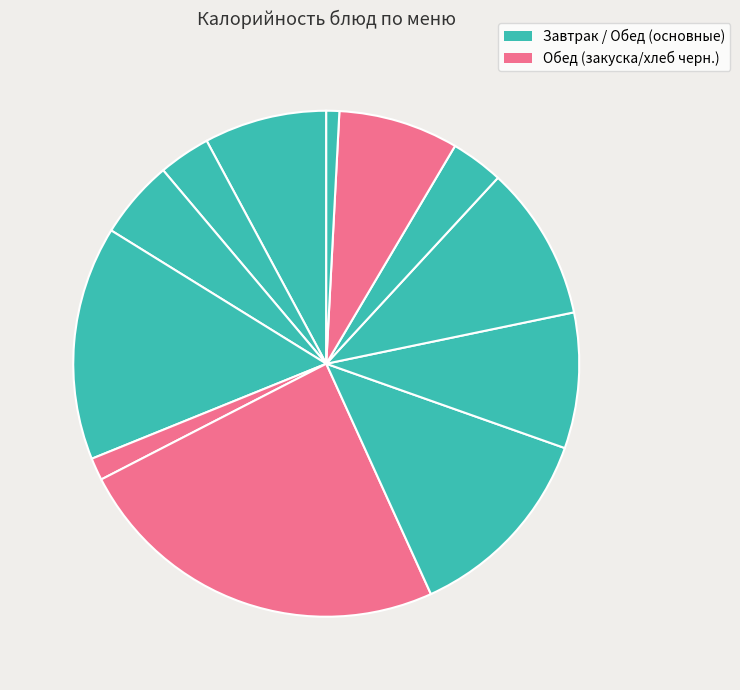

How many slices are in this pie chart?

12